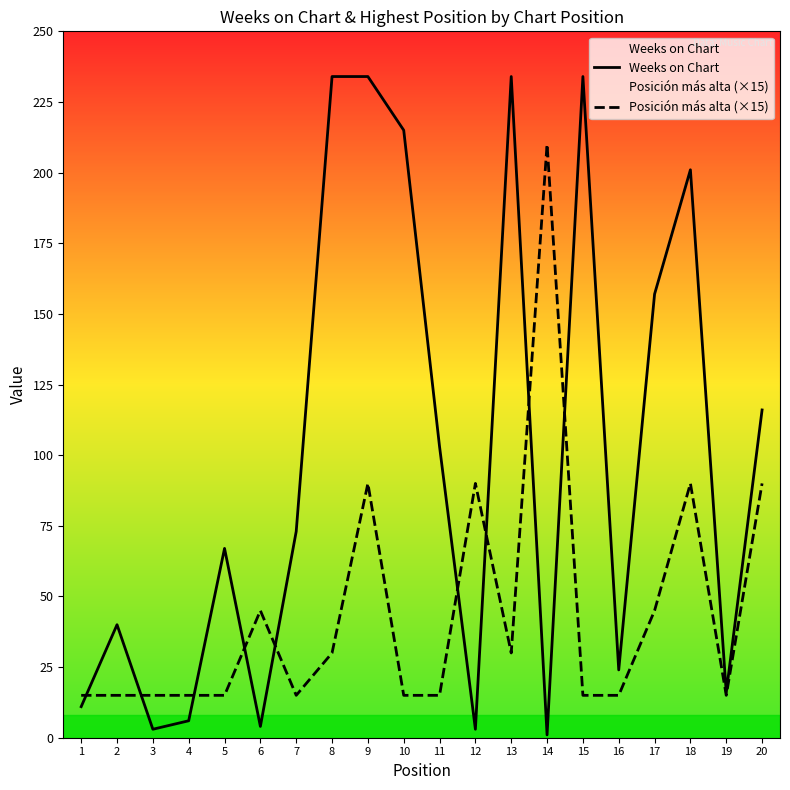

What is the total value across all series at 9?

324